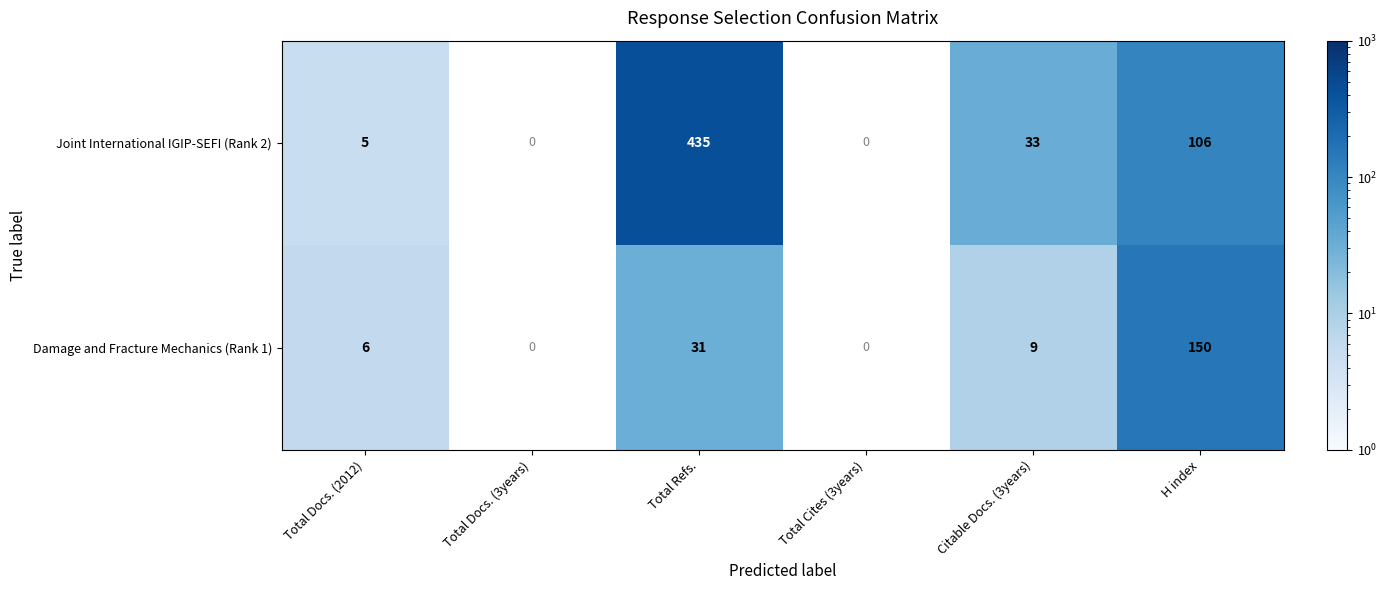

True or false: Joint International IGIP-SEFI (Rank 2) has a value of 435 at Total Refs..

True